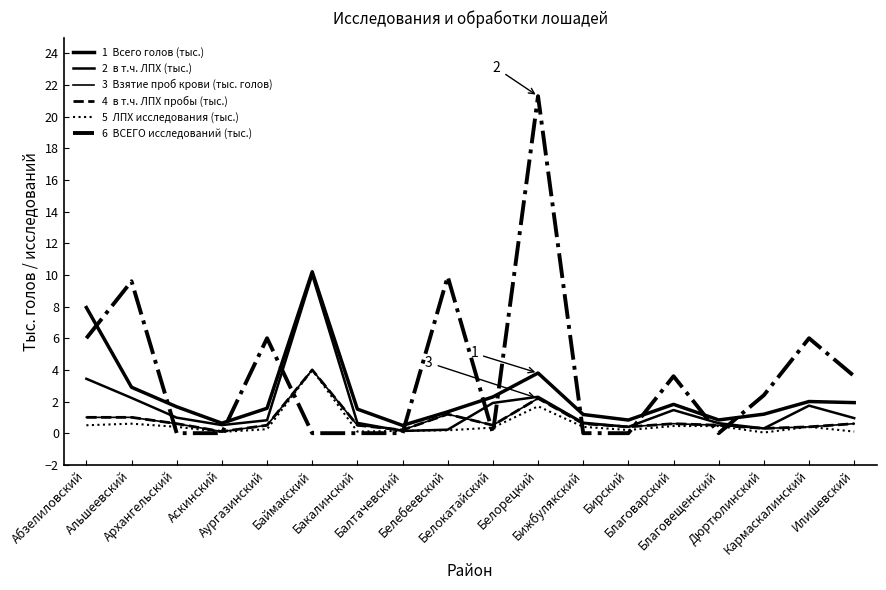

Does the chart display data point markers on the line(s)?

No